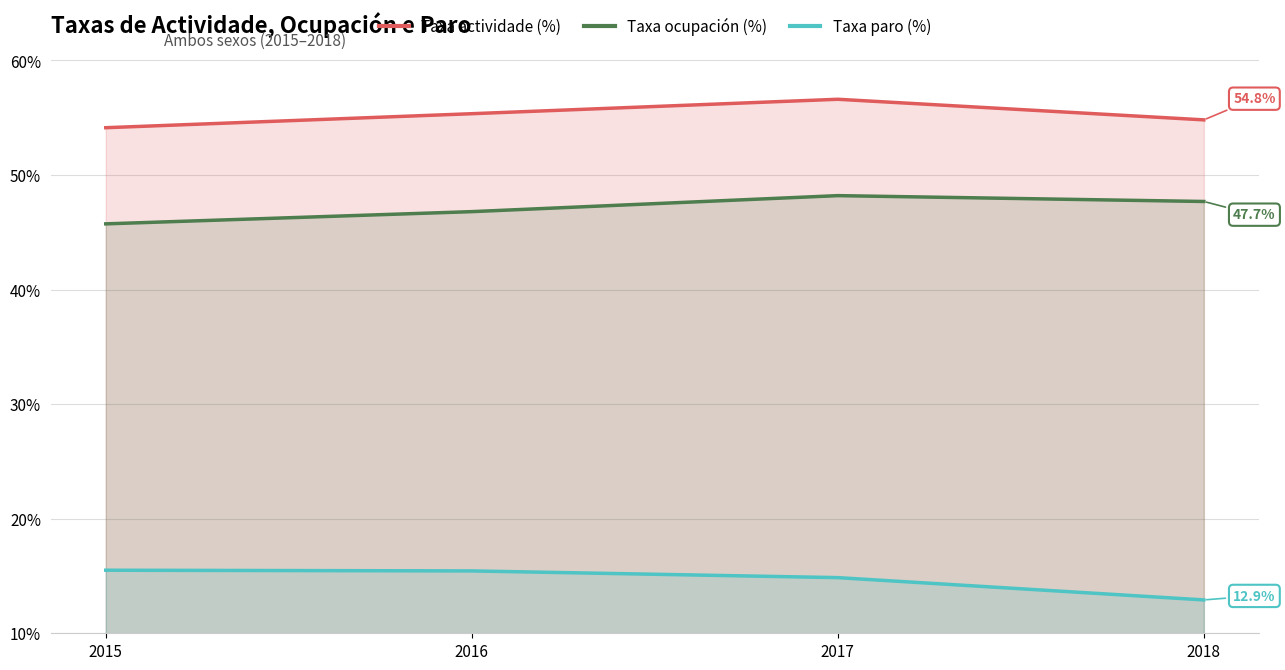

At which label does Taxa ocupación (%) reach its peak?

2017